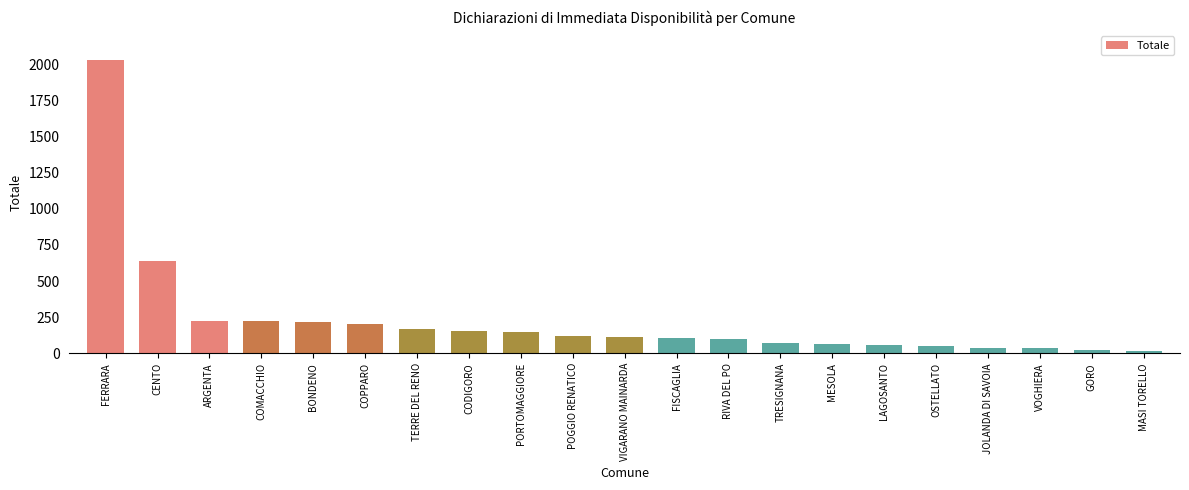

At which label does the data first exceed 113?

FERRARA